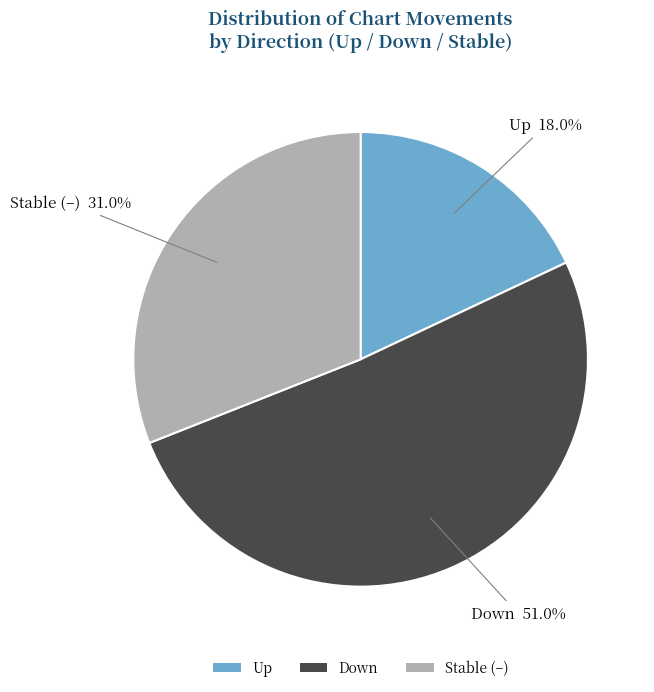

Combined, what portion of the pie is Stable (–) and Down?

82.0%